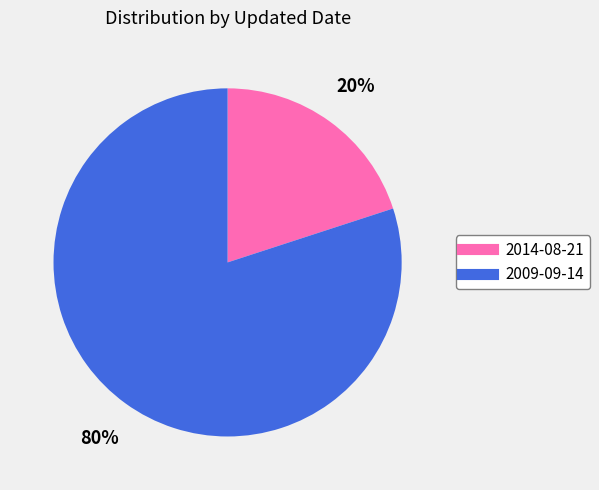

To the nearest percent, what is the average slice percentage?

50%